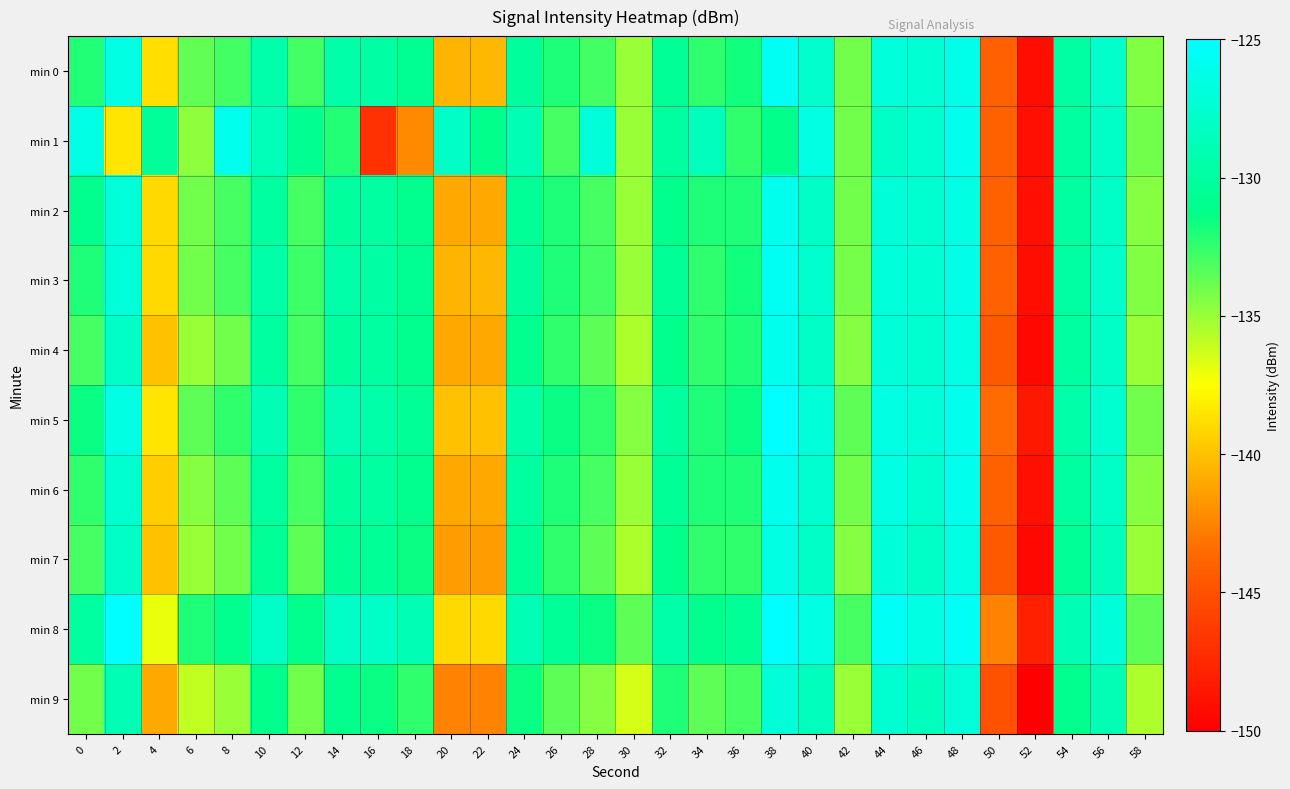

Reading right to left, extract all data points from this chart.

min 0: 58=-134.4	56=-127.8	54=-129.8	52=-149.1	50=-143.9	48=-126.3	46=-127.4	44=-126.9	42=-134.1	40=-127.6	38=-125.6	36=-131.7	34=-132.4	32=-130.5	30=-135.0	28=-132.9	26=-132.0	24=-130.2	22=-140.4	20=-140.5	18=-130.7	16=-129.7	14=-129.5	12=-132.8	10=-129.4	8=-132.8	6=-133.7	4=-138.8	2=-126.5	0=-132.1
min 1: 58=-134.0	56=-128.0	54=-130.0	52=-149.0	50=-144.0	48=-126.0	46=-127.5	44=-128.0	42=-134.0	40=-126.5	38=-131.0	36=-132.5	34=-128.5	32=-130.0	30=-135.0	28=-127.0	26=-133.0	24=-129.0	22=-131.0	20=-128.0	18=-142.2	16=-146.9	14=-132.1	12=-130.8	10=-128.7	8=-126.0	6=-134.7	4=-130.4	2=-138.6	0=-126.4
min 2: 58=-134.5	56=-128.0	54=-130.0	52=-149.0	50=-144.0	48=-126.5	46=-127.5	44=-127.0	42=-134.0	40=-128.0	38=-126.0	36=-132.0	34=-132.0	32=-131.0	30=-135.0	28=-133.0	26=-132.0	24=-130.5	22=-141.0	20=-141.0	18=-131.0	16=-130.0	14=-130.0	12=-133.0	10=-130.0	8=-133.0	6=-134.0	4=-139.0	2=-127.0	0=-131.0
min 3: 58=-134.4	56=-127.8	54=-129.8	52=-149.1	50=-144.0	48=-126.3	46=-127.4	44=-126.9	42=-134.1	40=-127.6	38=-125.6	36=-131.7	34=-132.4	32=-130.5	30=-135.0	28=-132.9	26=-132.0	24=-130.2	22=-140.4	20=-140.5	18=-130.7	16=-129.7	14=-129.5	12=-132.8	10=-129.5	8=-133.0	6=-134.0	4=-139.0	2=-127.0	0=-132.0
min 4: 58=-135.0	56=-128.0	54=-130.0	52=-149.5	50=-144.5	48=-126.5	46=-127.5	44=-127.0	42=-134.5	40=-128.0	38=-126.0	36=-132.0	34=-132.5	32=-131.0	30=-135.5	28=-133.5	26=-132.5	24=-131.0	22=-141.0	20=-141.0	18=-131.0	16=-130.0	14=-130.0	12=-133.0	10=-130.0	8=-134.0	6=-135.0	4=-140.0	2=-128.0	0=-133.0
min 5: 58=-134.0	56=-127.5	54=-129.5	52=-148.5	50=-143.5	48=-126.0	46=-127.0	44=-126.5	42=-133.5	40=-127.0	38=-125.0	36=-131.5	34=-132.0	32=-130.0	30=-134.5	28=-132.5	26=-131.5	24=-129.5	22=-140.0	20=-140.0	18=-130.5	16=-129.5	14=-129.0	12=-132.5	10=-129.0	8=-132.5	6=-133.5	4=-138.5	2=-126.5	0=-131.5
min 6: 58=-134.5	56=-128.0	54=-130.0	52=-149.0	50=-144.0	48=-126.0	46=-127.5	44=-126.5	42=-134.0	40=-127.5	38=-126.0	36=-132.0	34=-132.0	32=-130.5	30=-135.0	28=-133.0	26=-132.0	24=-130.0	22=-141.0	20=-141.0	18=-131.0	16=-130.0	14=-130.0	12=-133.0	10=-130.0	8=-133.5	6=-134.5	4=-139.5	2=-127.5	0=-132.5
min 7: 58=-135.0	56=-128.5	54=-130.5	52=-149.5	50=-144.5	48=-126.5	46=-128.0	44=-127.0	42=-134.5	40=-128.0	38=-126.5	36=-132.5	34=-132.5	32=-131.0	30=-135.5	28=-133.5	26=-132.5	24=-130.5	22=-141.5	20=-141.5	18=-131.5	16=-130.5	14=-130.5	12=-133.5	10=-130.5	8=-134.0	6=-135.0	4=-140.0	2=-128.0	0=-133.0
min 8: 58=-133.5	56=-127.0	54=-129.0	52=-148.0	50=-142.5	48=-125.5	46=-126.5	44=-125.5	42=-133.0	40=-126.5	38=-124.5	36=-130.5	34=-131.0	32=-129.5	30=-133.5	28=-131.5	26=-130.5	24=-129.0	22=-139.0	20=-139.0	18=-129.0	16=-128.0	14=-128.0	12=-131.0	10=-128.0	8=-131.0	6=-132.0	4=-137.0	2=-125.0	0=-130.0
min 9: 58=-135.5	56=-129.0	54=-131.0	52=-150.0	50=-145.0	48=-127.0	46=-128.5	44=-127.5	42=-135.0	40=-128.5	38=-127.0	36=-133.0	34=-133.5	32=-132.0	30=-136.5	28=-134.5	26=-133.5	24=-131.5	22=-142.5	20=-142.5	18=-132.5	16=-131.5	14=-131.0	12=-134.0	10=-131.0	8=-135.0	6=-136.0	4=-141.0	2=-129.0	0=-134.0